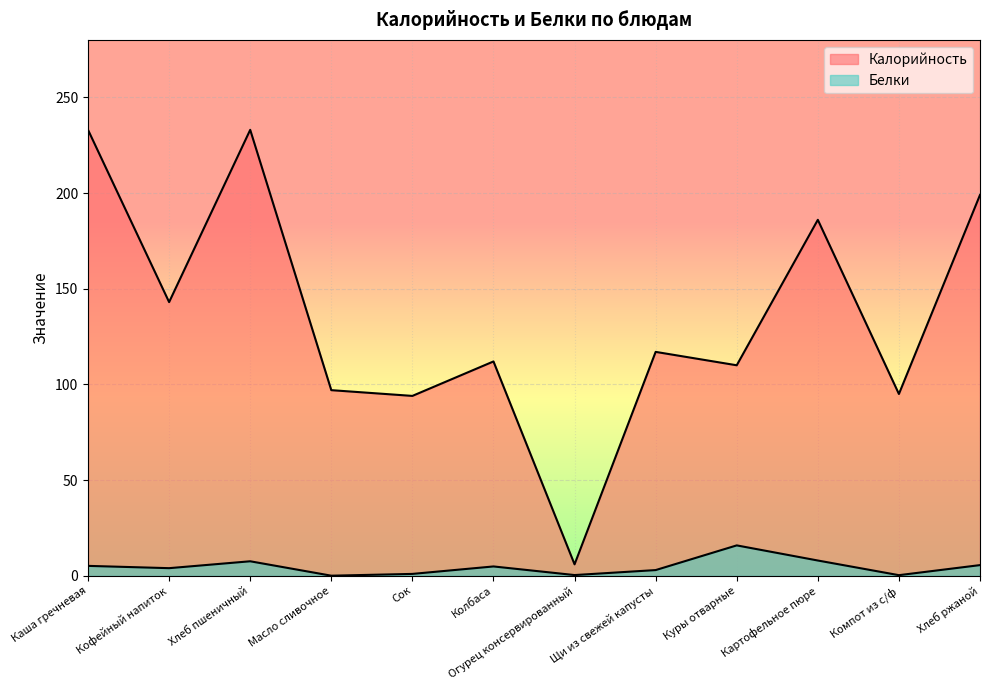

How many distinct data groups are displayed?

2